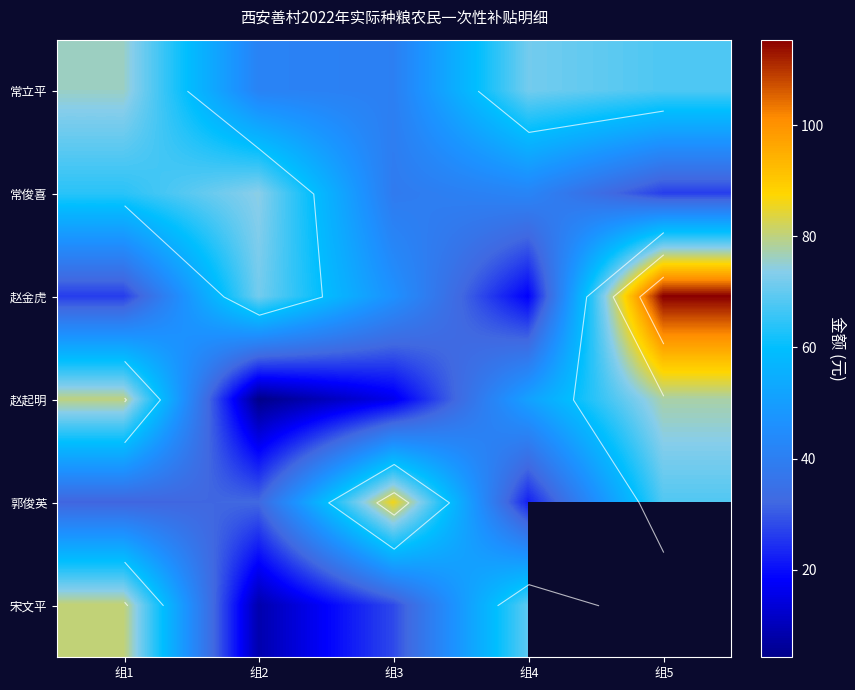

Which label corresponds to the smallest value in the chart?

组2